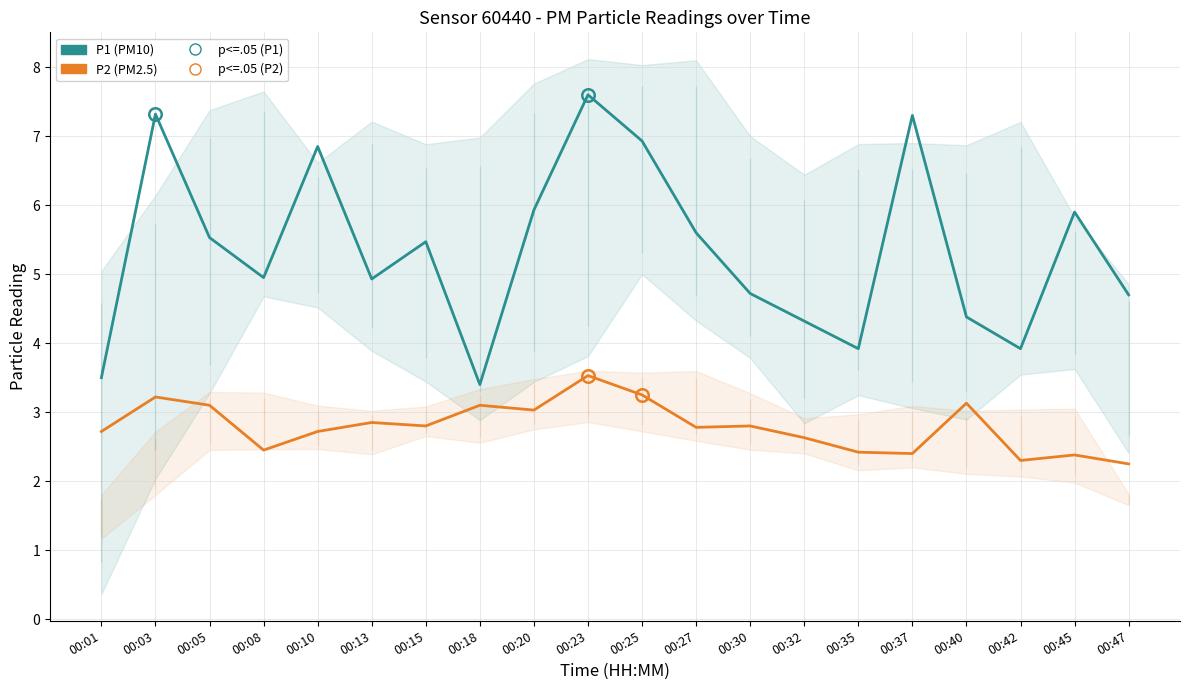

Reading right to left, what are all the values shown in this chart?

P1 (PM10): 00:47=4.7	00:45=5.9	00:42=3.9	00:40=4.4	00:37=7.3	00:35=3.9	00:32=4.3	00:30=4.7	00:27=5.6	00:25=6.9	00:23=7.6	00:20=5.9	00:18=3.4	00:15=5.5	00:13=4.9	00:10=6.8	00:08=5.0	00:05=5.5	00:03=7.3	00:01=3.5
P2 (PM2.5): 00:47=2.2	00:45=2.4	00:42=2.3	00:40=3.1	00:37=2.4	00:35=2.4	00:32=2.6	00:30=2.8	00:27=2.8	00:25=3.2	00:23=3.5	00:20=3.0	00:18=3.1	00:15=2.8	00:13=2.9	00:10=2.7	00:08=2.5	00:05=3.1	00:03=3.2	00:01=2.7